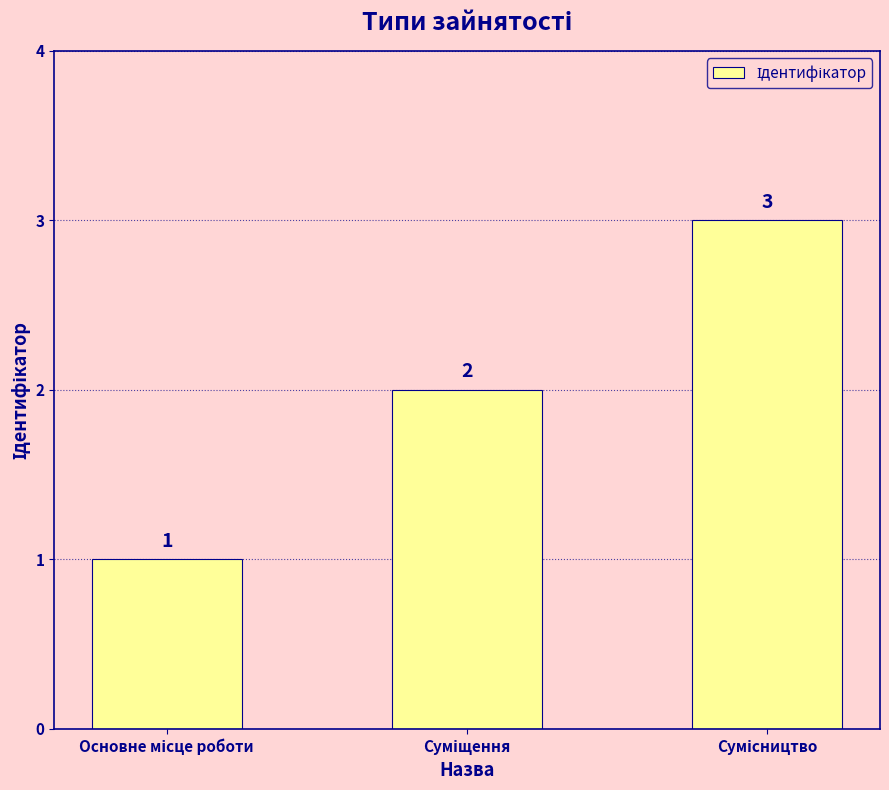

What is the value of the 2nd bar from the left?

2